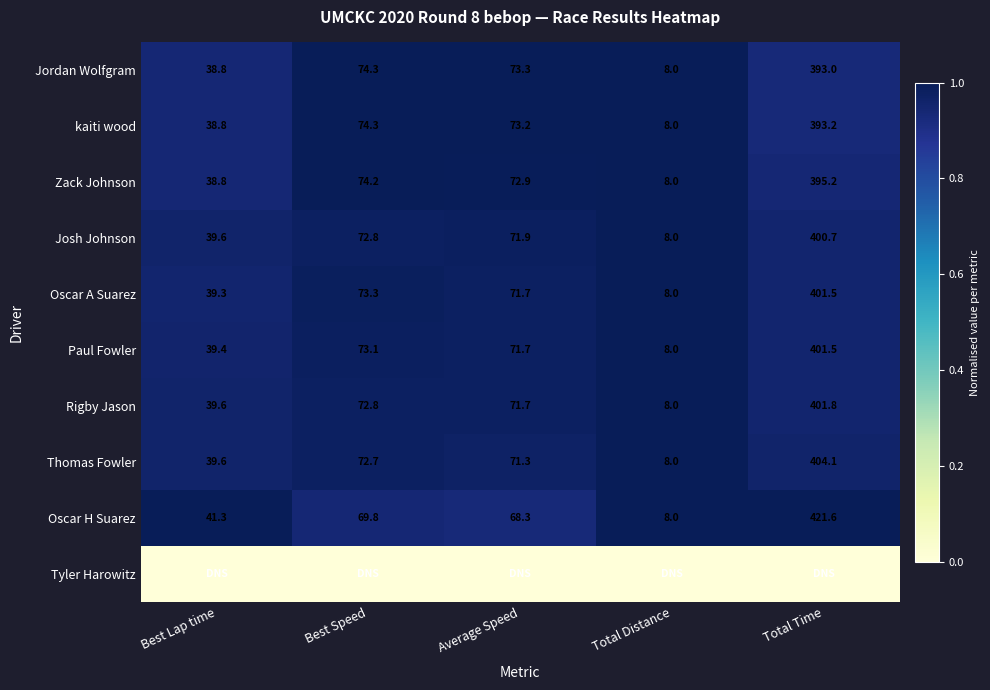

What is the approximate value of Paul Fowler at Best Speed?

73.1